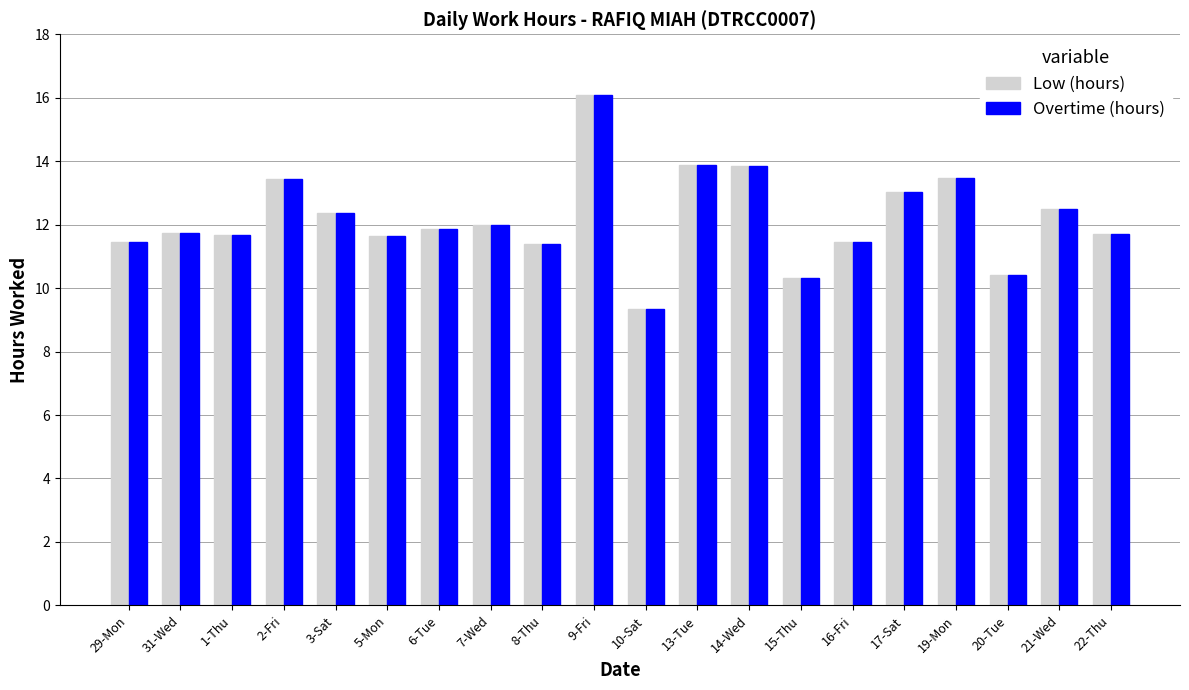

The value of Low (hours) at 20-Tue is 10.4. True or false?

True